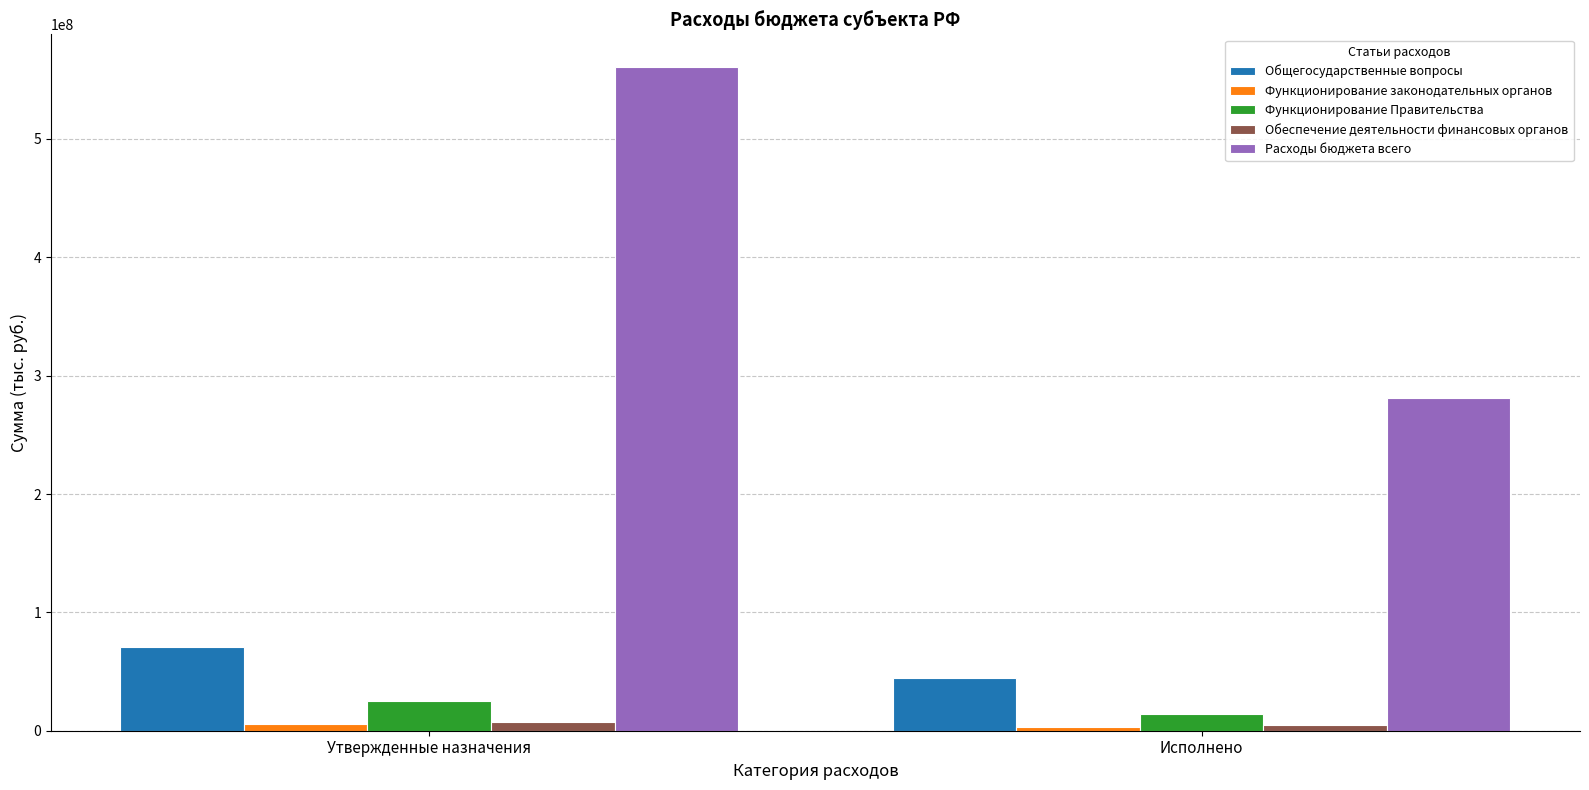

Rank the categories by Расходы бюджета всего value from highest to lowest.

Утвержденные назначения, Исполнено